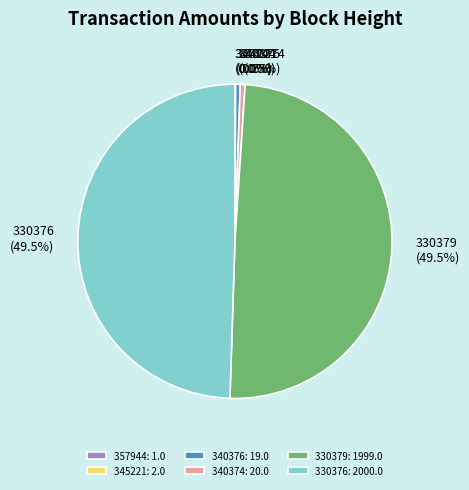

True or false: 330376 accounts for 57% of the total.

False